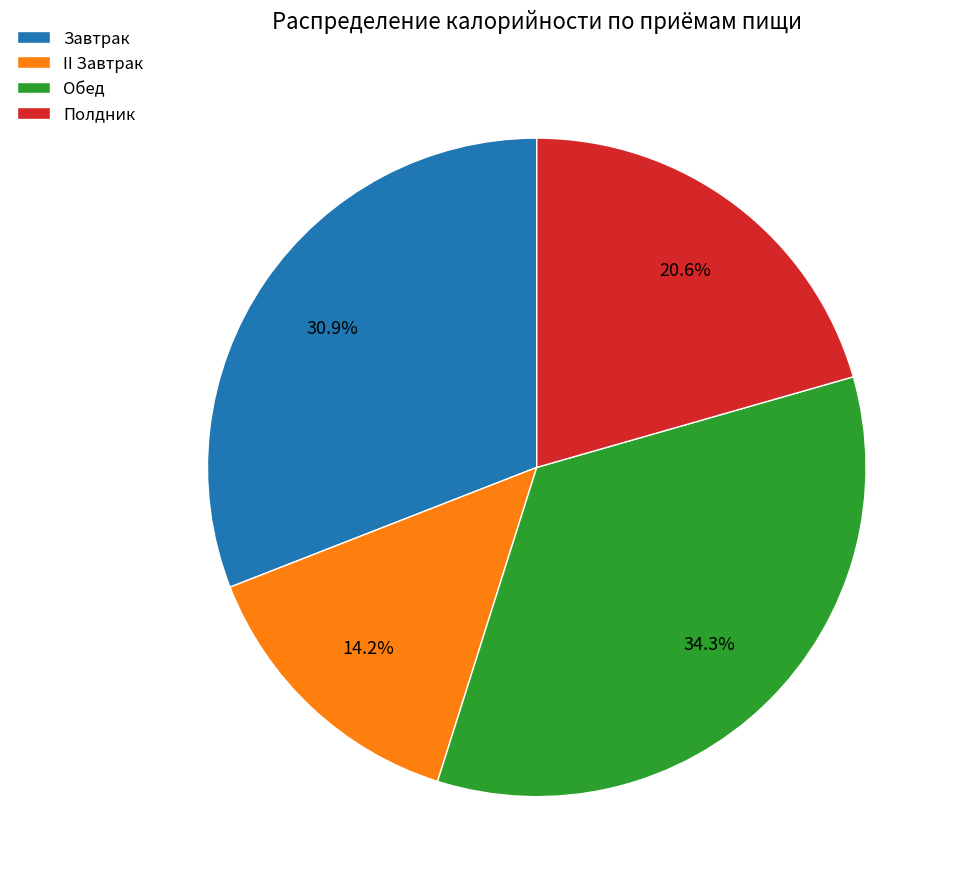

To the nearest percent, what portion does Полдник represent?

21%